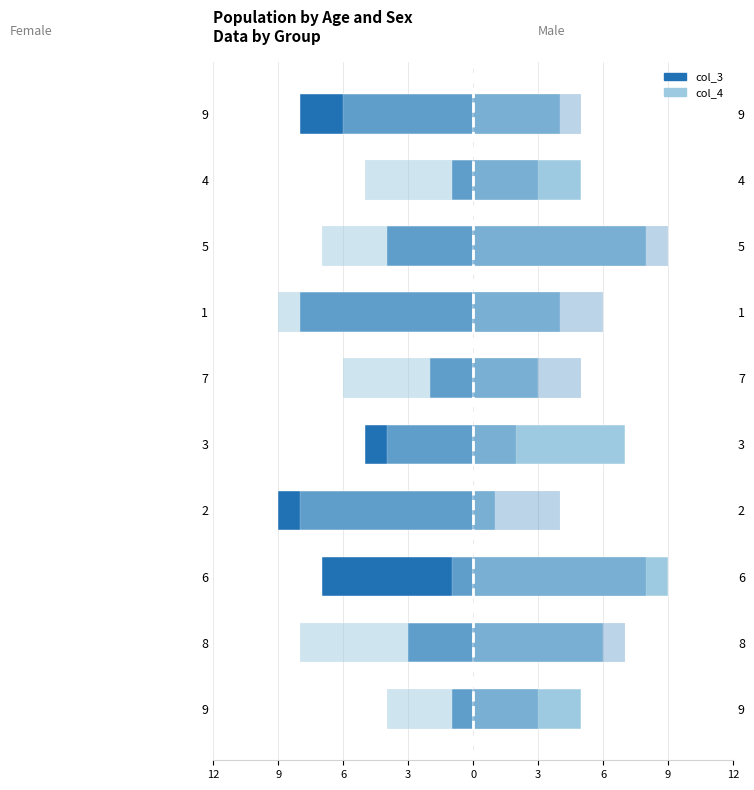

The value of col_2 at 5 is -2. True or false?

False